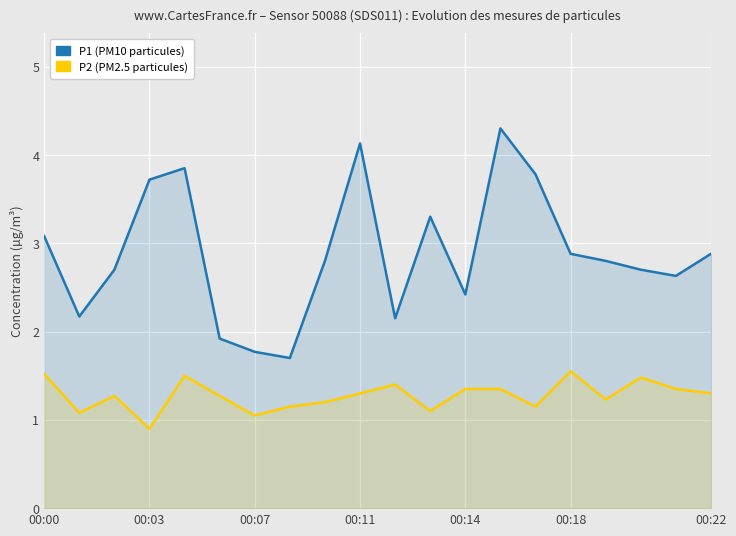

True or false: P1 (PM10) and P2 (PM2.5) intersect in this chart.

False